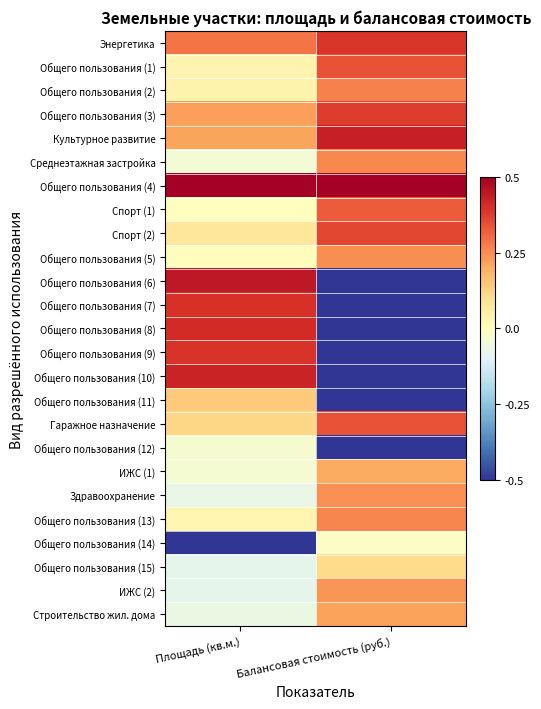

Reading left to right, list all the values displayed in this chart.

Энергетика: Площадь (кв.м.)=0.3	Балансовая стоимость (руб.)=0.4
Общего пользования (1): Площадь (кв.м.)=0.0	Балансовая стоимость (руб.)=0.3
Общего пользования (2): Площадь (кв.м.)=0.0	Балансовая стоимость (руб.)=0.3
Общего пользования (3): Площадь (кв.м.)=0.2	Балансовая стоимость (руб.)=0.4
Культурное развитие: Площадь (кв.м.)=0.2	Балансовая стоимость (руб.)=0.4
Среднеэтажная застройка: Площадь (кв.м.)=-0.0	Балансовая стоимость (руб.)=0.3
Общего пользования (4): Площадь (кв.м.)=0.5	Балансовая стоимость (руб.)=0.5
Спорт (1): Площадь (кв.м.)=0.0	Балансовая стоимость (руб.)=0.3
Спорт (2): Площадь (кв.м.)=0.1	Балансовая стоимость (руб.)=0.4
Общего пользования (5): Площадь (кв.м.)=0.0	Балансовая стоимость (руб.)=0.2
Общего пользования (6): Площадь (кв.м.)=0.4	Балансовая стоимость (руб.)=-0.5
Общего пользования (7): Площадь (кв.м.)=0.4	Балансовая стоимость (руб.)=-0.5
Общего пользования (8): Площадь (кв.м.)=0.4	Балансовая стоимость (руб.)=-0.5
Общего пользования (9): Площадь (кв.м.)=0.4	Балансовая стоимость (руб.)=-0.5
Общего пользования (10): Площадь (кв.м.)=0.4	Балансовая стоимость (руб.)=-0.5
Общего пользования (11): Площадь (кв.м.)=0.1	Балансовая стоимость (руб.)=-0.5
Гаражное назначение: Площадь (кв.м.)=0.1	Балансовая стоимость (руб.)=0.3
Общего пользования (12): Площадь (кв.м.)=-0.0	Балансовая стоимость (руб.)=-0.5
ИЖС (1): Площадь (кв.м.)=-0.0	Балансовая стоимость (руб.)=0.2
Здравоохранение: Площадь (кв.м.)=-0.1	Балансовая стоимость (руб.)=0.2
Общего пользования (13): Площадь (кв.м.)=0.0	Балансовая стоимость (руб.)=0.3
Общего пользования (14): Площадь (кв.м.)=-0.5	Балансовая стоимость (руб.)=-0.0
Общего пользования (15): Площадь (кв.м.)=-0.1	Балансовая стоимость (руб.)=0.1
ИЖС (2): Площадь (кв.м.)=-0.1	Балансовая стоимость (руб.)=0.2
Строительство жил. дома: Площадь (кв.м.)=-0.1	Балансовая стоимость (руб.)=0.2